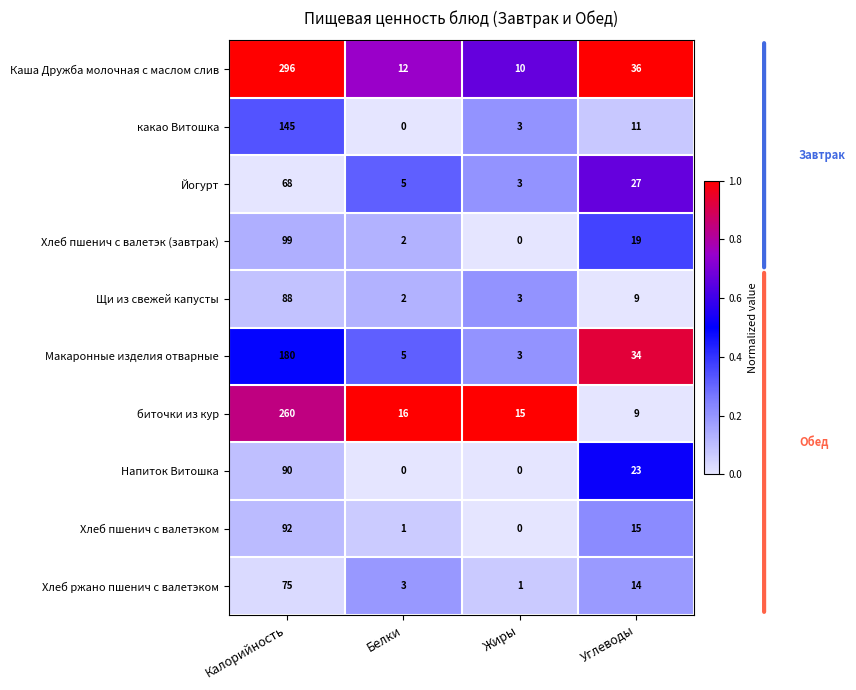

Which series has the largest total across all categories?

Каша Дружба молочная с маслом слив